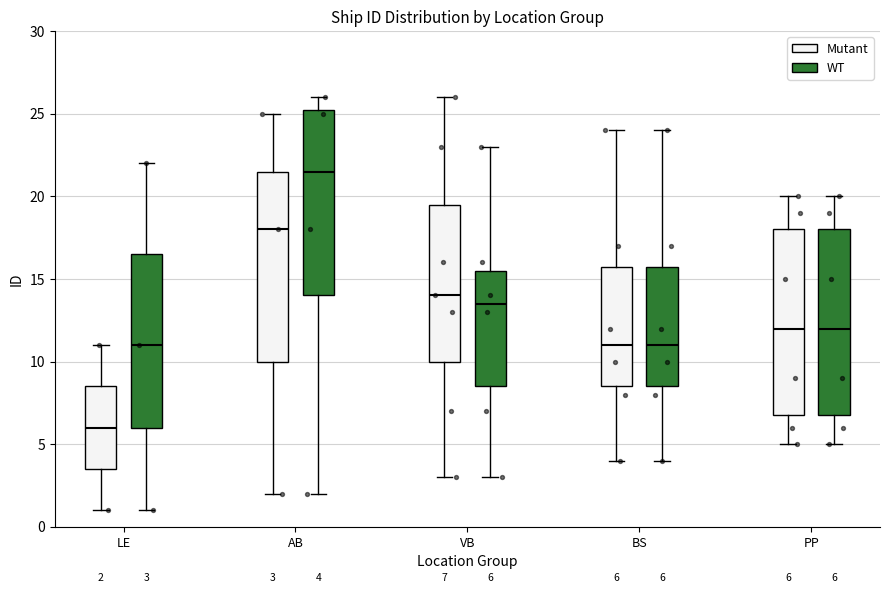

Which box's median line is the lowest?

LE (Mutant)